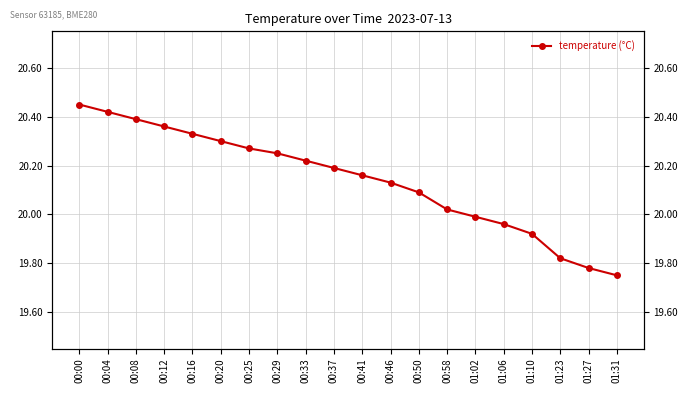

List the labels in order of value, smallest first.

01:31, 01:27, 01:23, 01:10, 01:06, 01:02, 00:58, 00:50, 00:46, 00:41, 00:37, 00:33, 00:29, 00:25, 00:20, 00:16, 00:12, 00:08, 00:04, 00:00